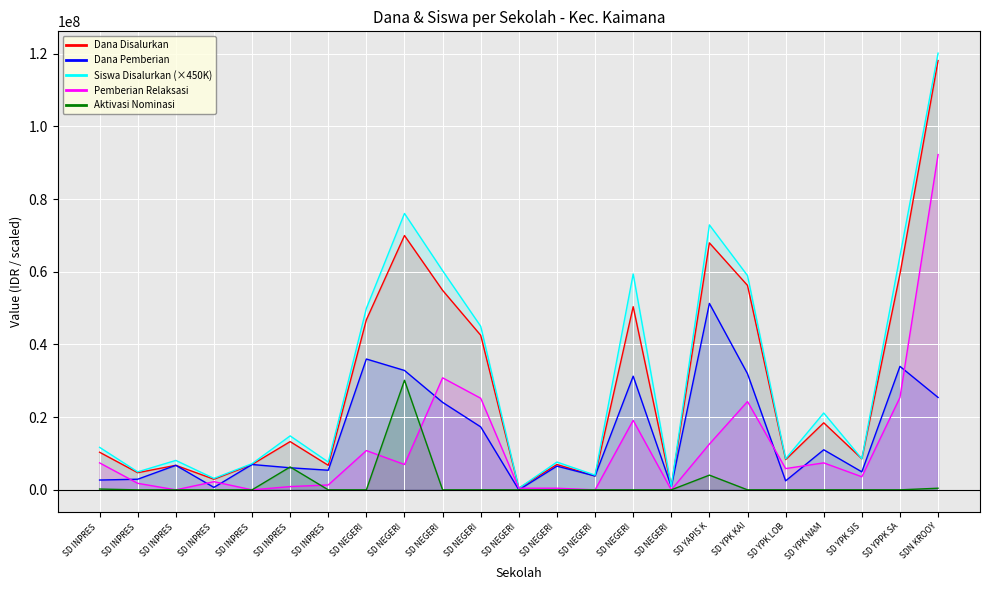

Between SD NEGERI 3 KAIMANA and SD NEGERI KAMAKA, which series saw the biggest shift?

Siswa Disalurkan